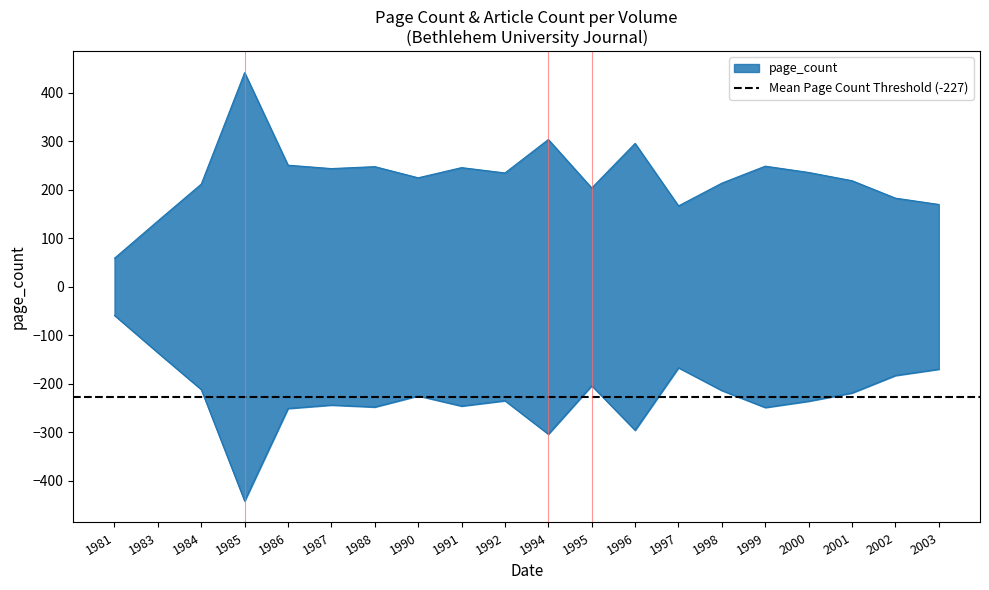

Reading left to right, list all the values displayed in this chart.

59	136	212	442	251	244	248	225	246	235	304	204	296	167	214	249	236	219	183	170